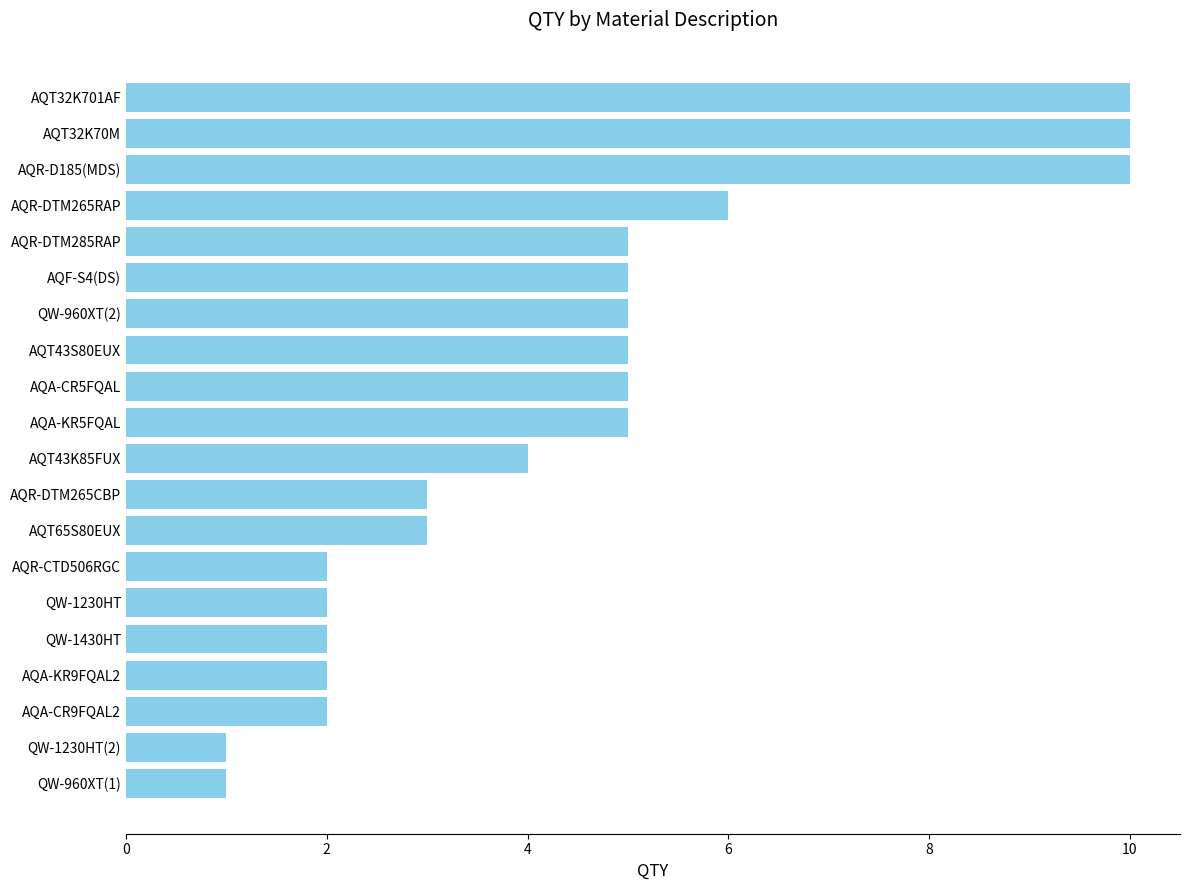

What is the change in value from QW-1430HT to AQR-DTM265RAP?

+4